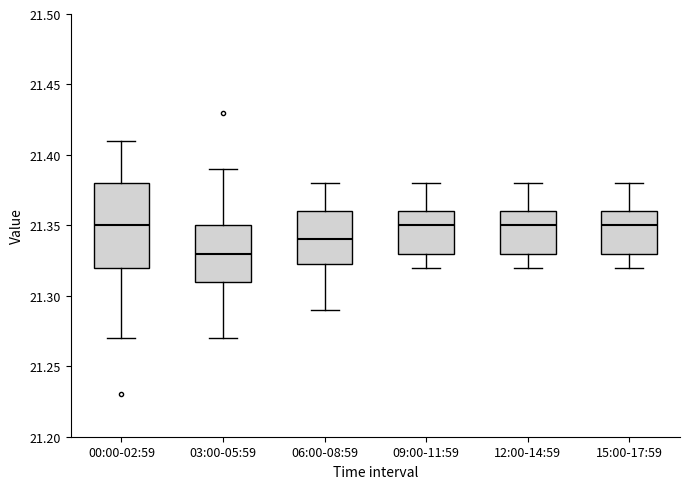

Which box has the lowest median line?

03:00-05:59